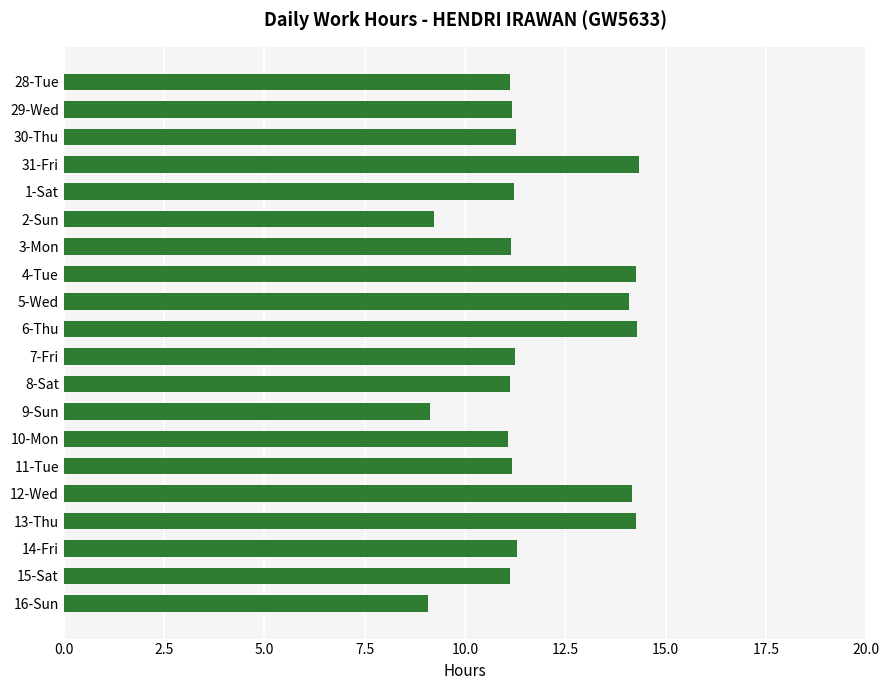

True or false: the data shows 14.3 at 6-Thu.

True